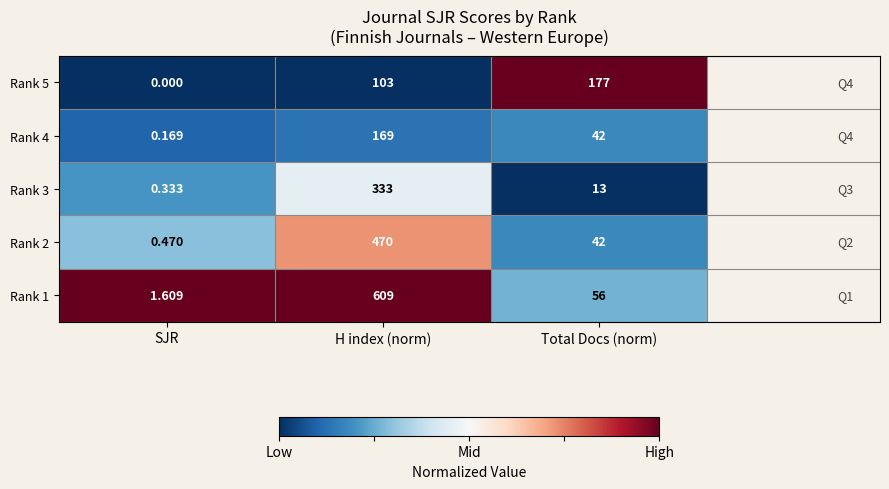

At SJR, list the series in order from smallest to largest.

Rank 5, Rank 4, Rank 3, Rank 2, Rank 1